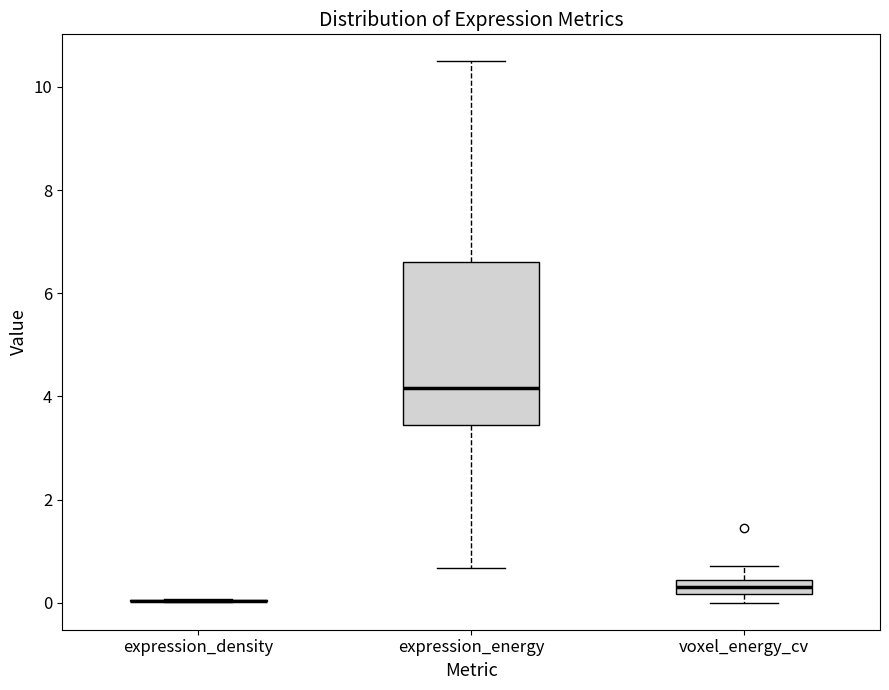

Comparing the boxes themselves (not the whiskers), which one is the tallest?

expression_energy